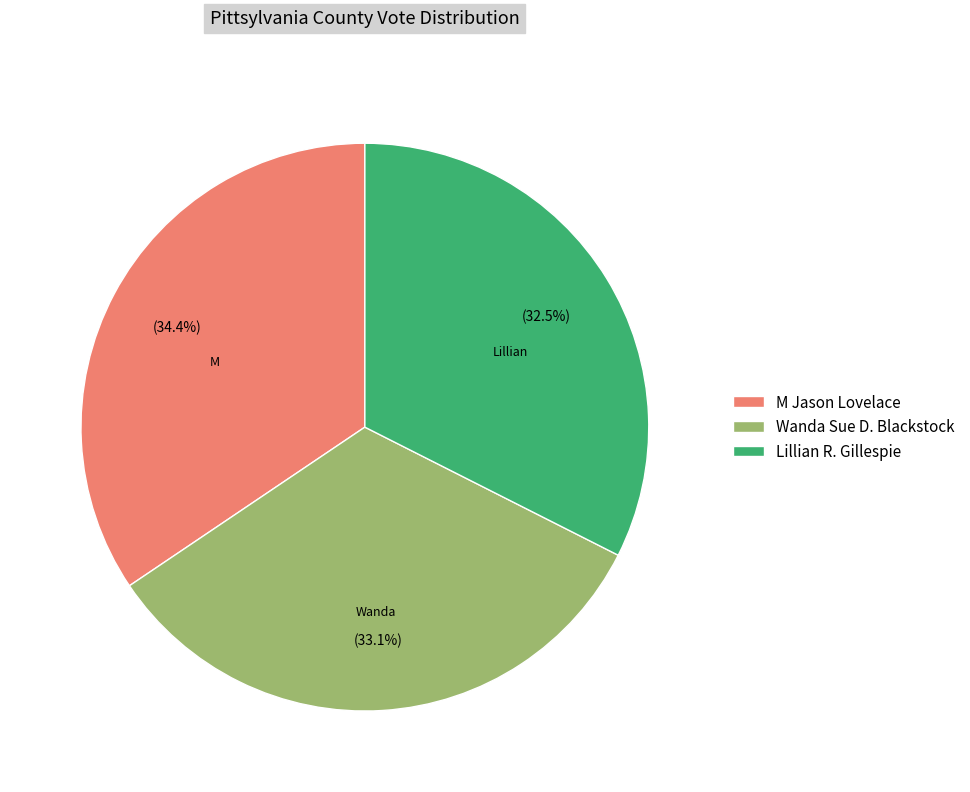

To the nearest percent, what is the difference between the largest and smallest slice percentages?

2%